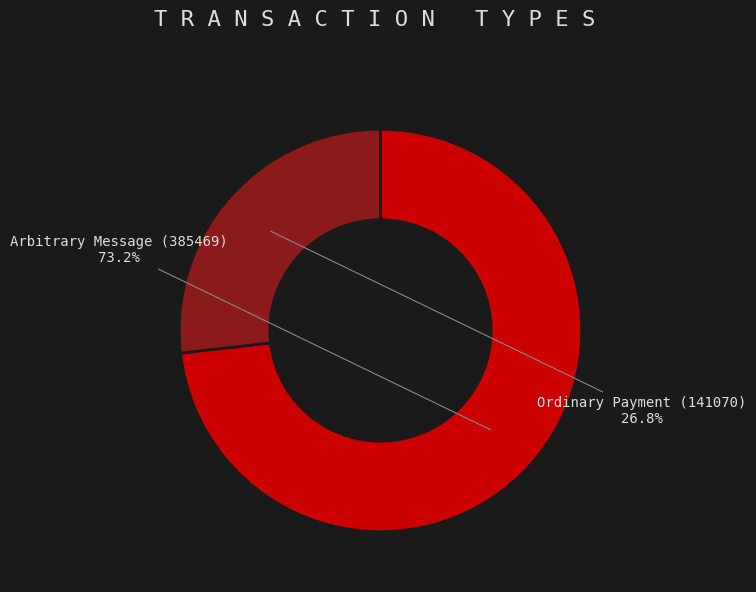

To the nearest percent, what portion does Arbitrary Message (385469) represent?

73%